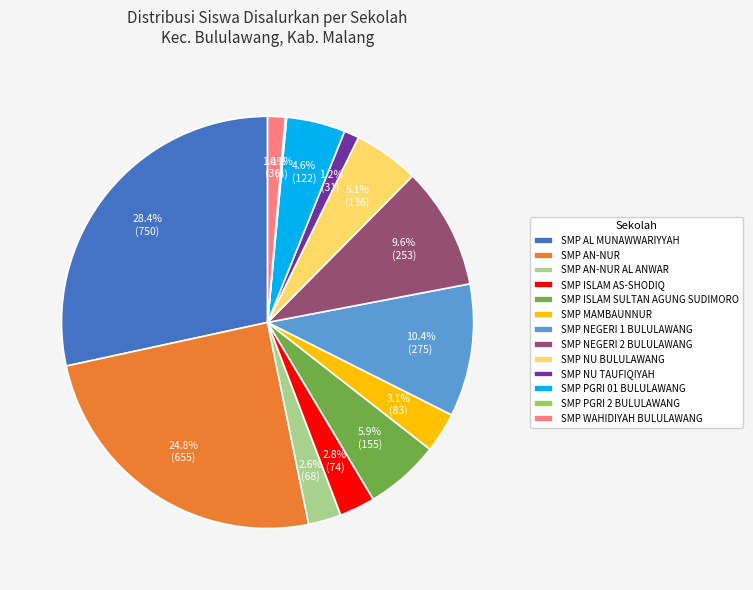

What is the ratio of the value at SMP WAHIDIYAH BULULAWANG to the value at SMP AN-NUR AL ANWAR?

0.5